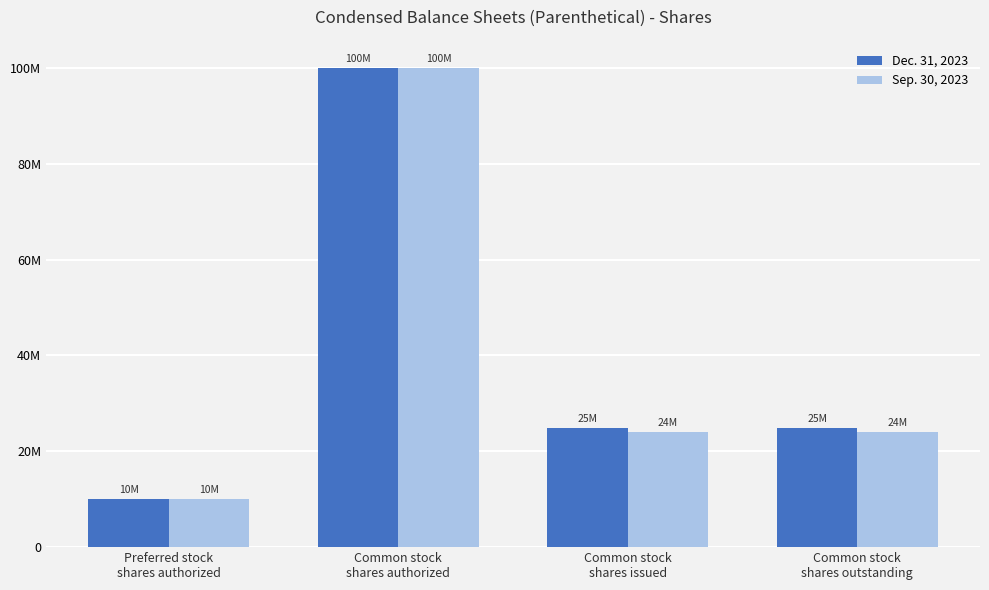

The value of Sep. 30, 2023 at Common stock
shares outstanding is 7622446. True or false?

False